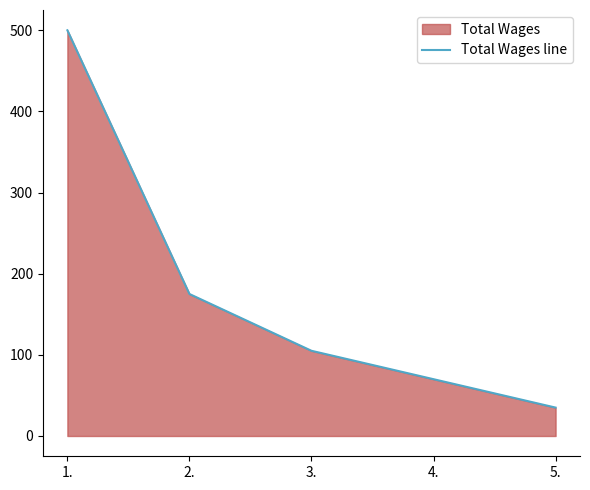

What is the difference between the maximum and minimum values?

465